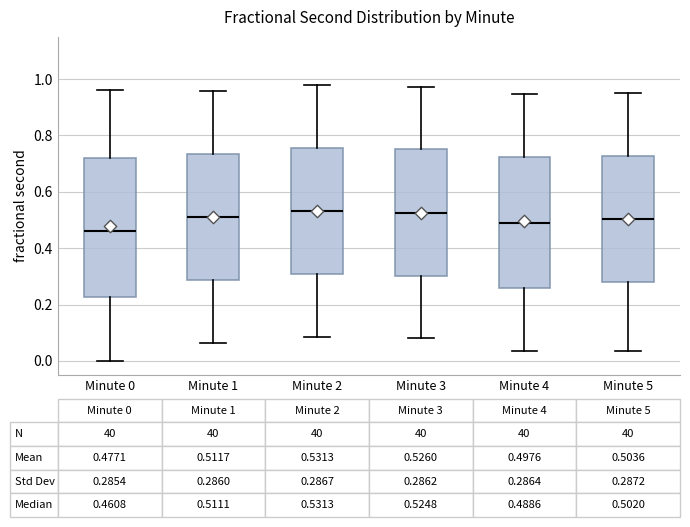

Comparing the boxes themselves (not the whiskers), which one is the tallest?

Minute 0